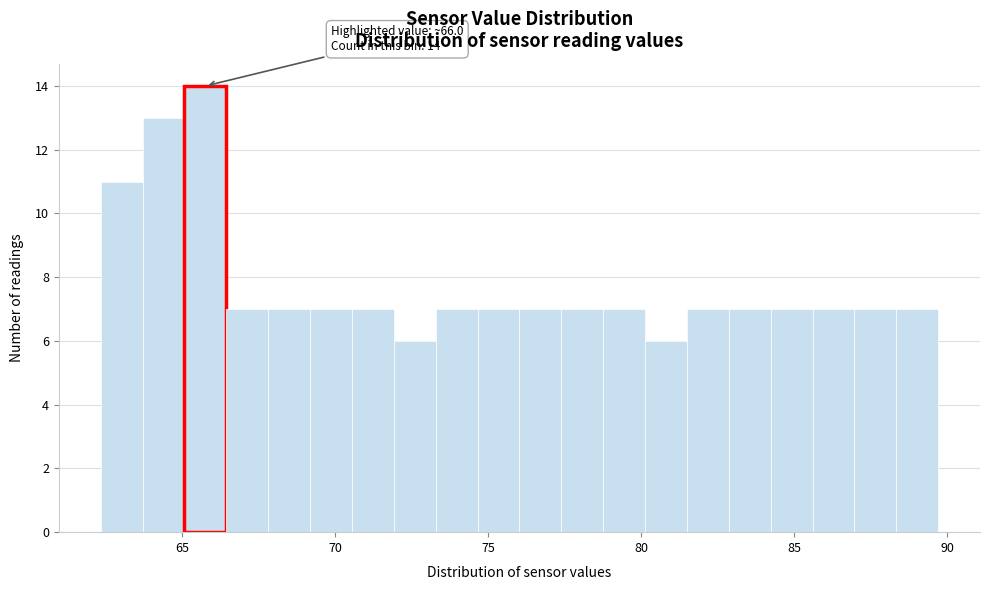

Read against the x-axis, roughly where is the centre of the tallest bar?

66.0